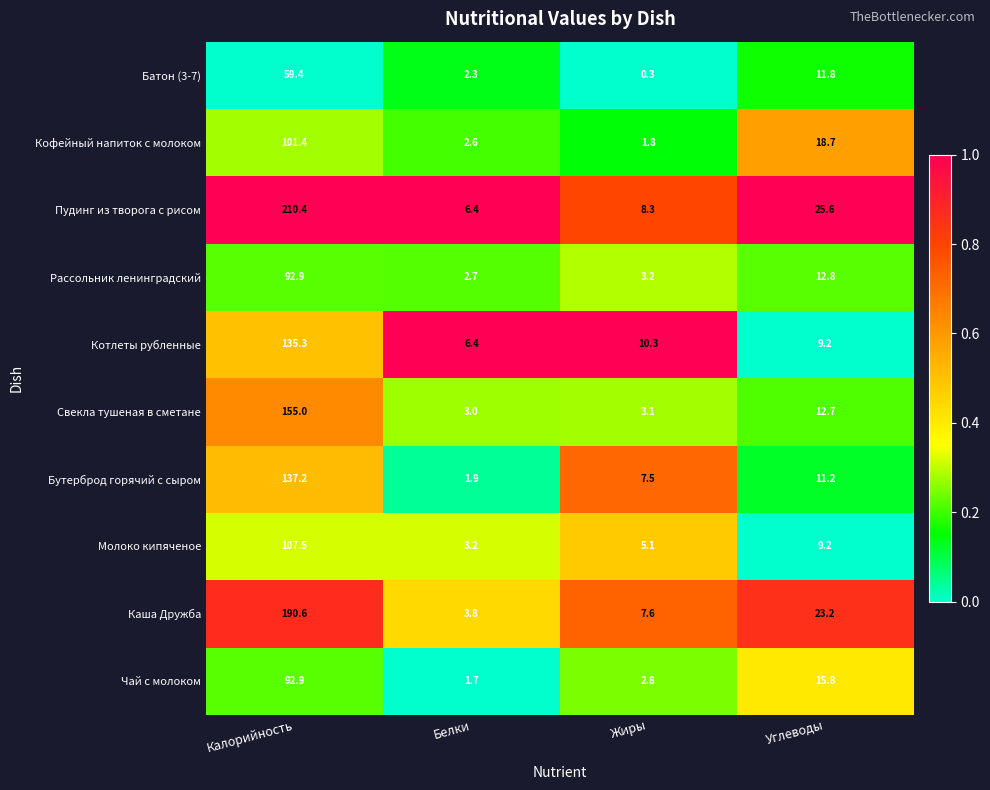

Which series has the largest range (max minus min)?

Пудинг из творога с рисом